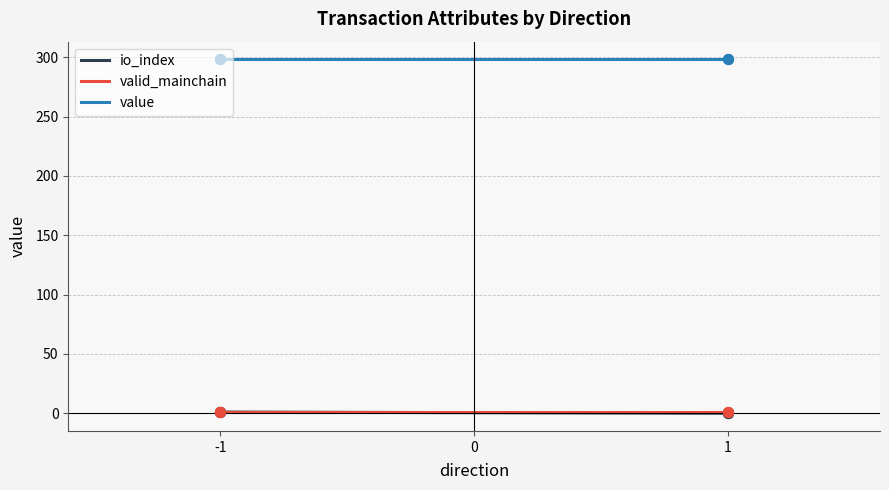

Which series has the largest total across all categories?

value